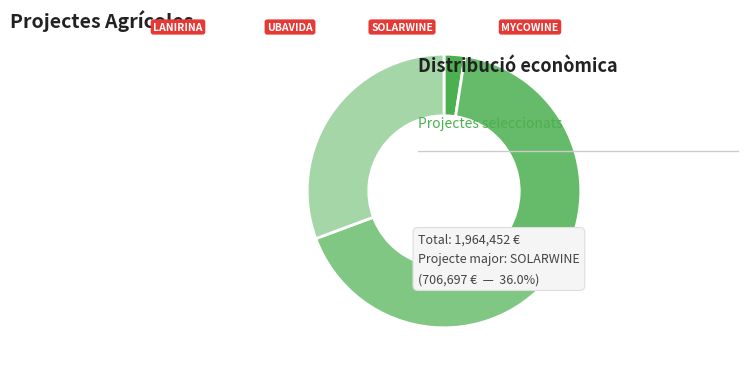

To the nearest percent, what portion does LANIRINA represent?

2%